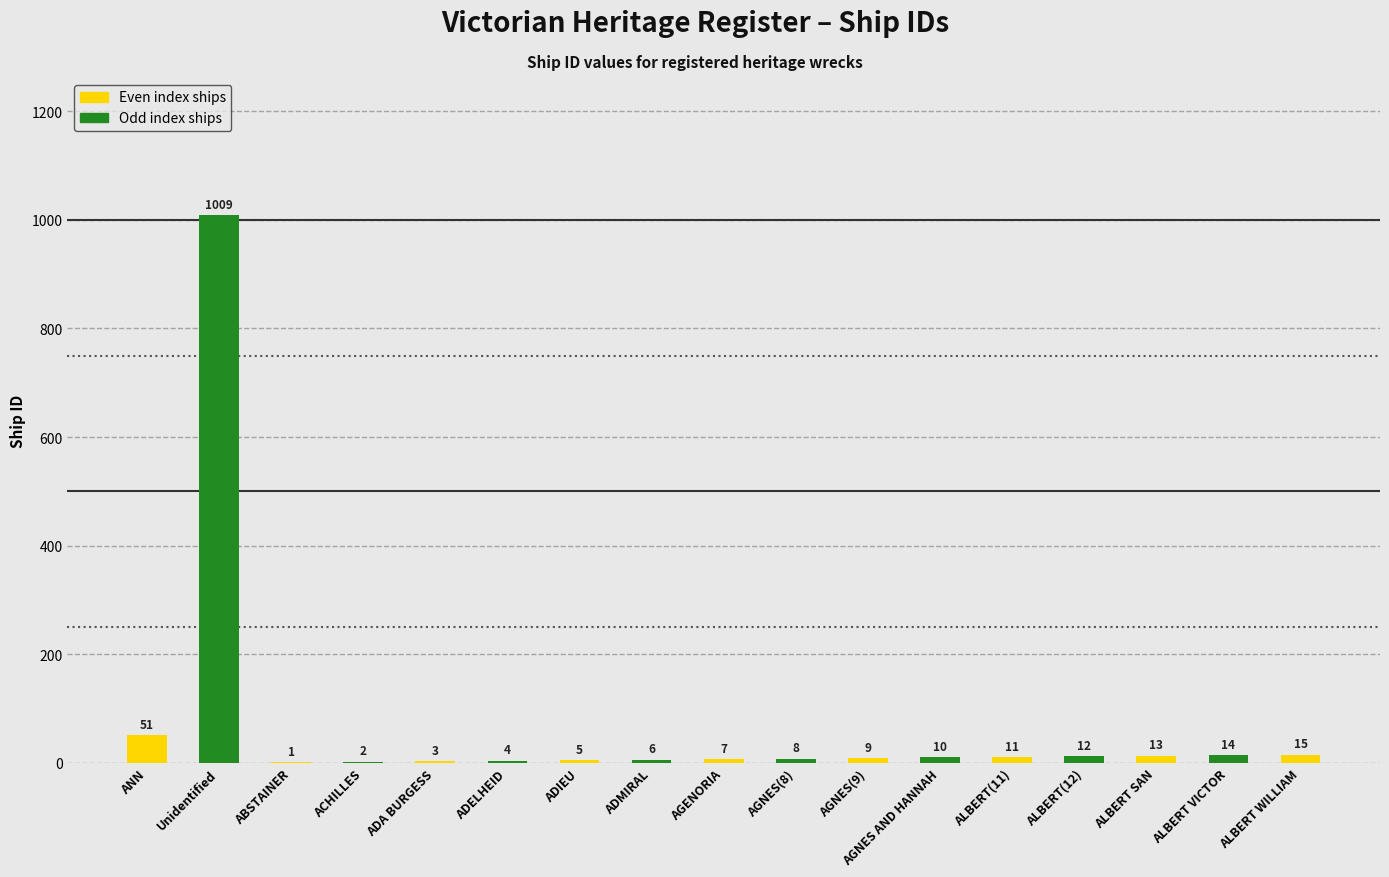

What value does the data have at AGNES(8), to the nearest 10?

10